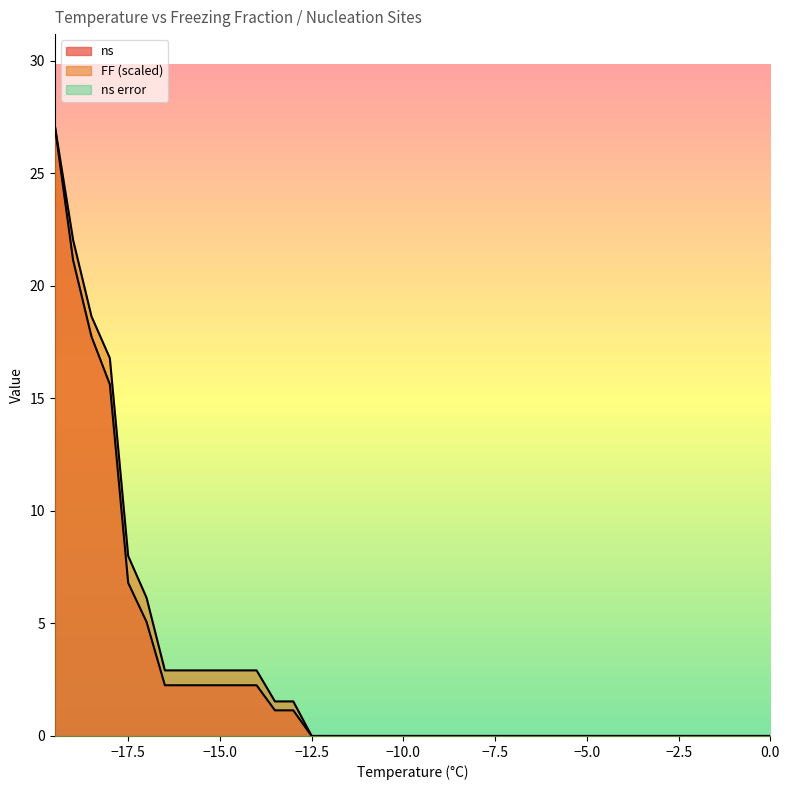

How many lines are shown in the chart?

3